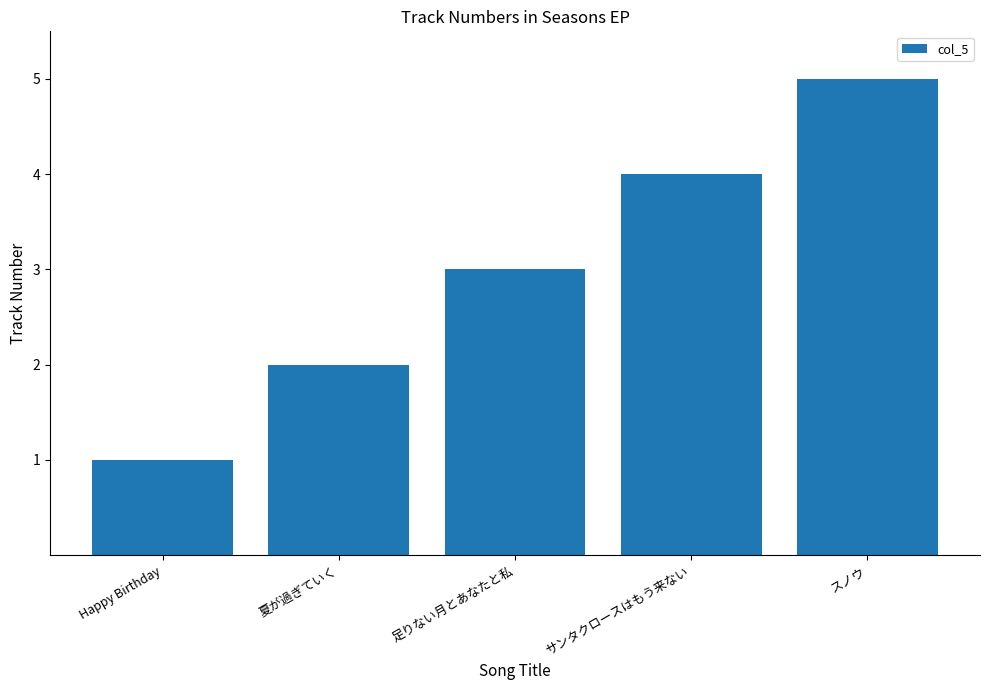

What is the difference between the maximum and minimum values?

4